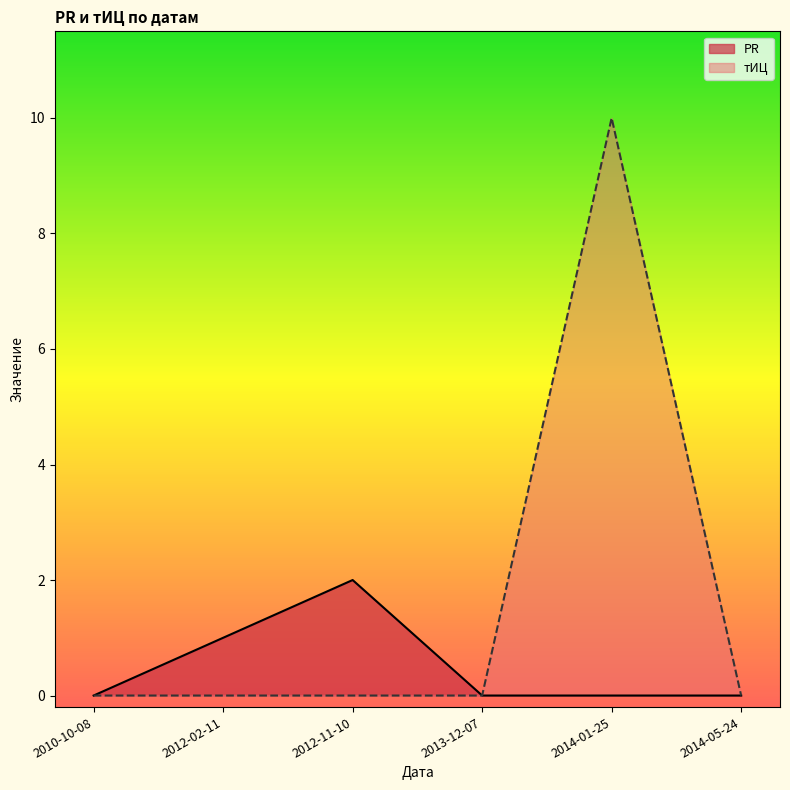

Reading left to right, transcribe all the data shown in this chart.

PR: 2010-10-08=0	2012-02-11=1	2012-11-10=2	2013-12-07=0	2014-01-25=0	2014-05-24=0
тИЦ: 2010-10-08=0	2012-02-11=0	2012-11-10=0	2013-12-07=0	2014-01-25=10	2014-05-24=0